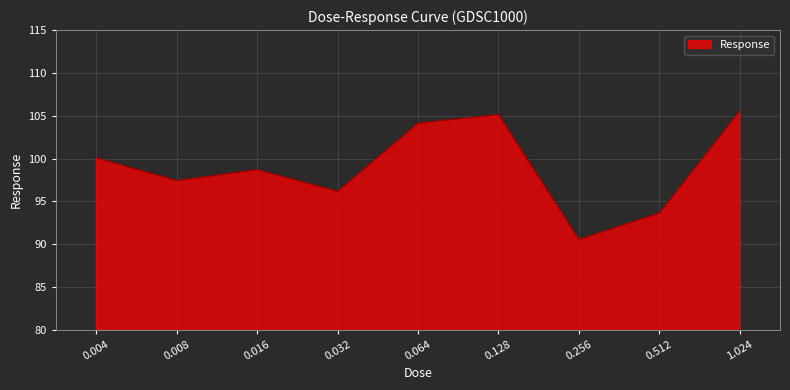

Reading left to right, transcribe all the data shown in this chart.

100.1	97.4	98.7	96.2	104.1	105.1	90.6	93.6	105.6